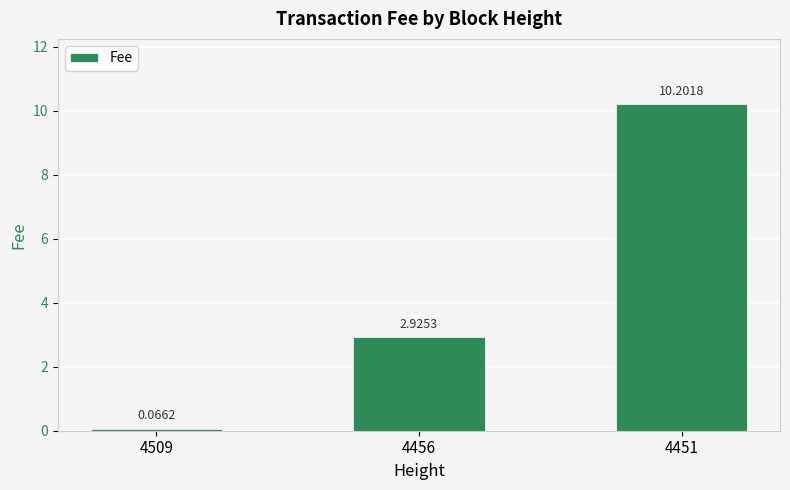

What is the sum of all values?

13.2